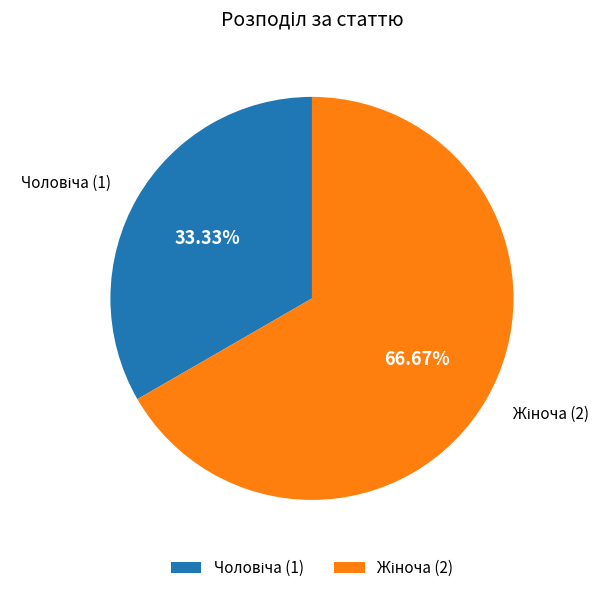

Is there any slice that represents more than half of the pie?

Yes